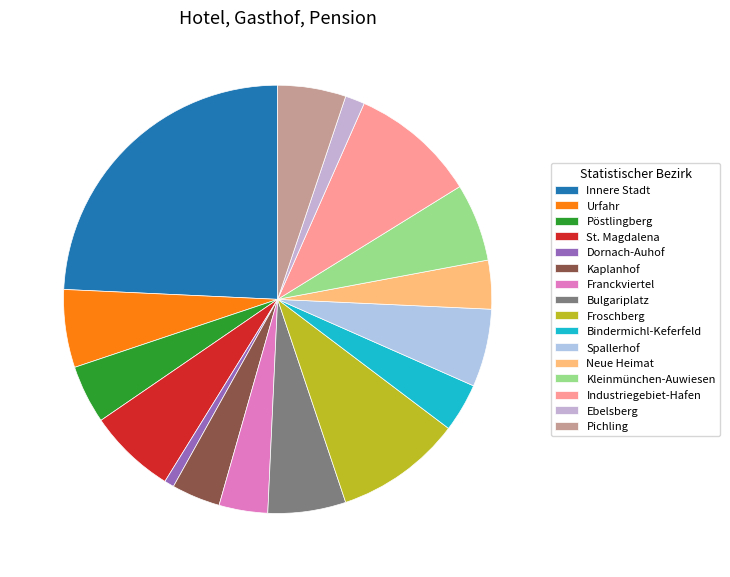

The Bulgariplatz slice represents 6% of the pie. True or false?

True